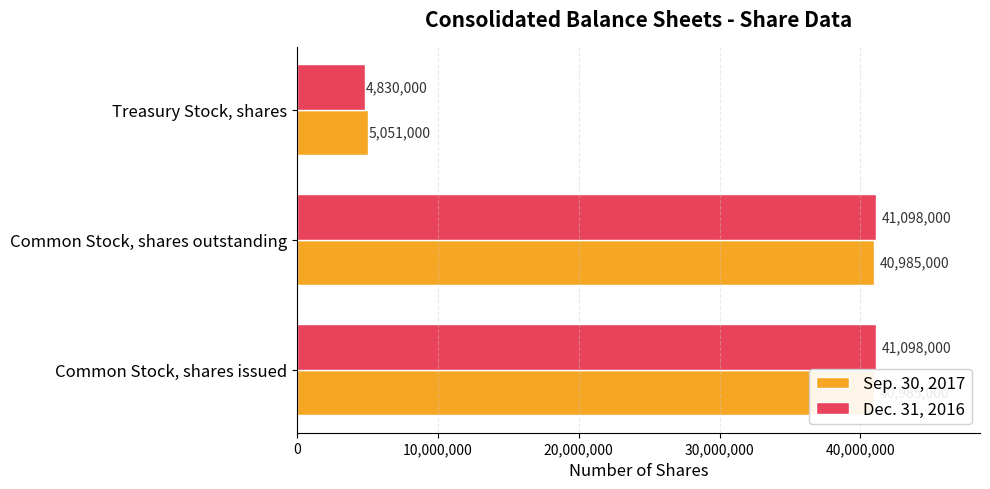

At how many categories does at least one series exceed 38485753?

2